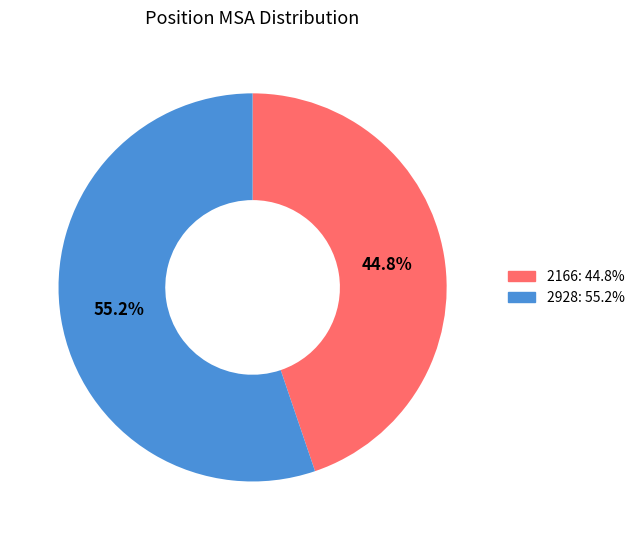

Which has a higher value, 2928 or 2166?

2928